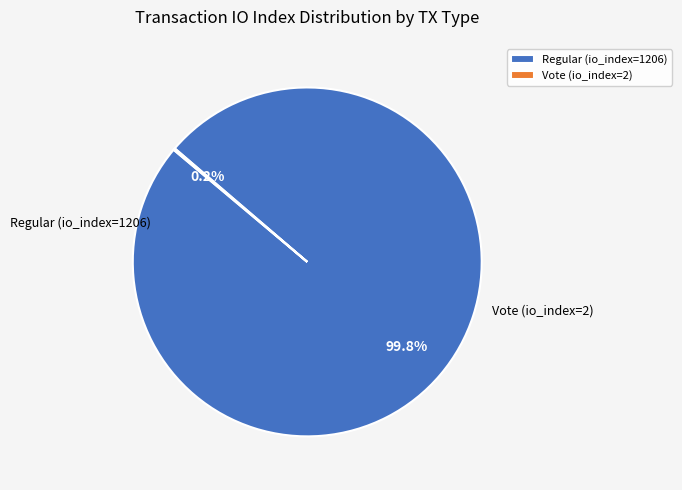

What percentage is NOT represented by Regular (io_index=1206)?

0.2%